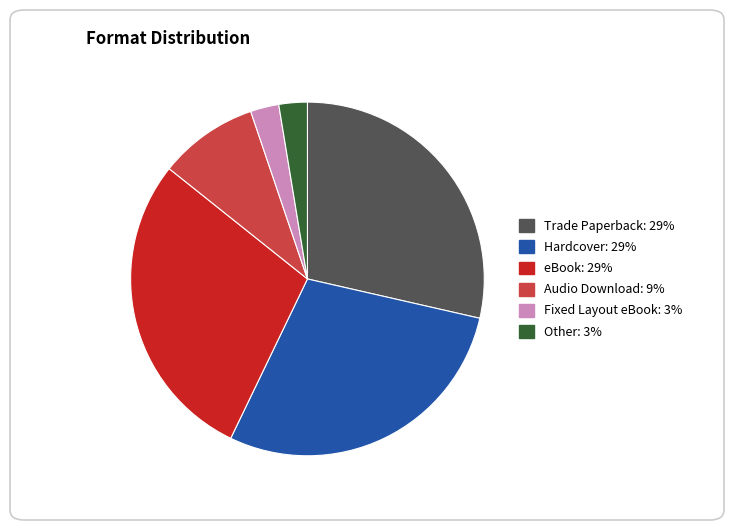

The Fixed Layout eBook slice represents 11% of the pie. True or false?

False